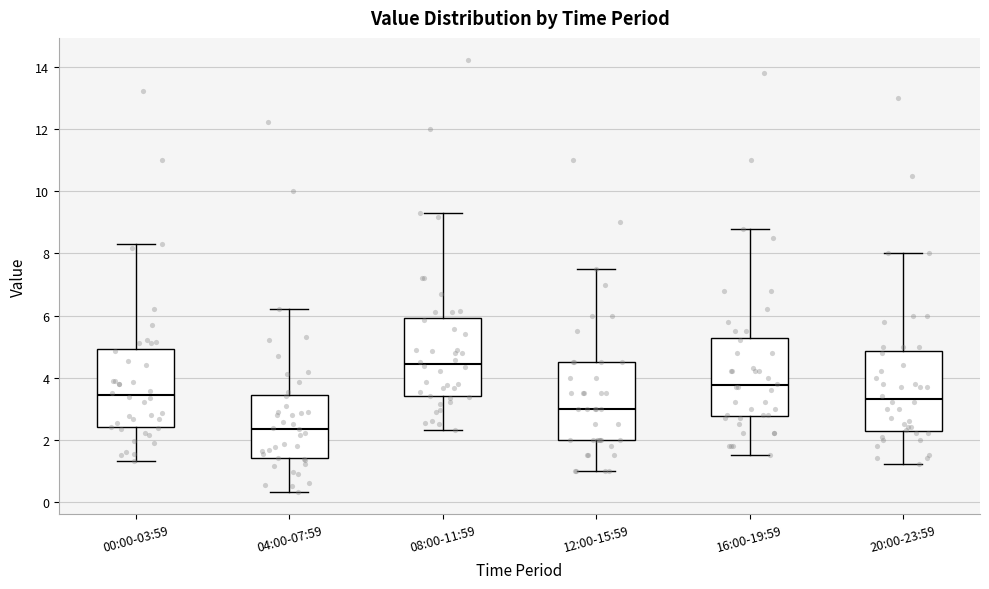

Where is the upper edge of the box for 00:00-03:59 on the y-axis? The values are not printed on the chart, so give them approximately, as read against the axis.

5.0